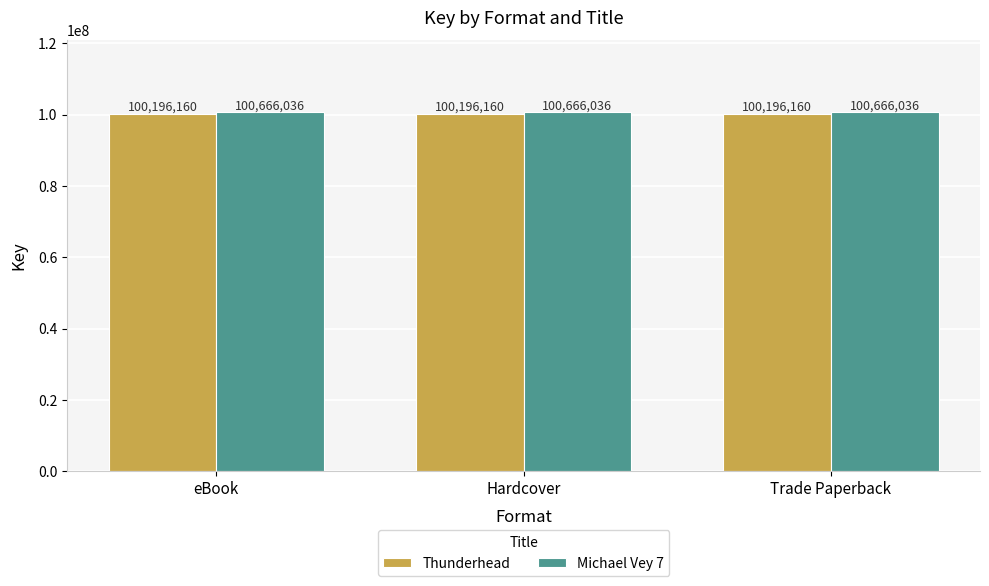

Count the number of data series in this chart.

2